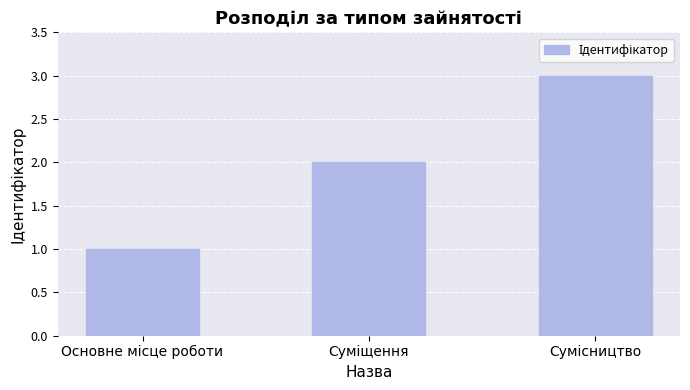

How many values are below 2?

1